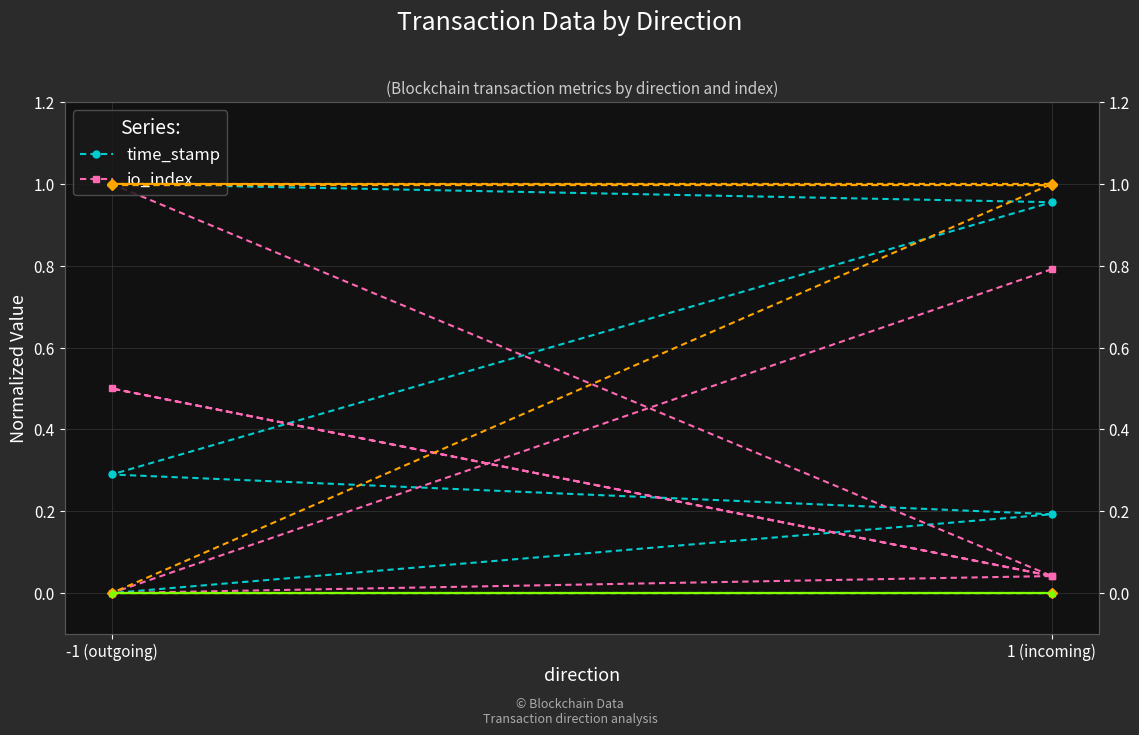

What is the difference between the maximum and minimum values in the value series?

1.0